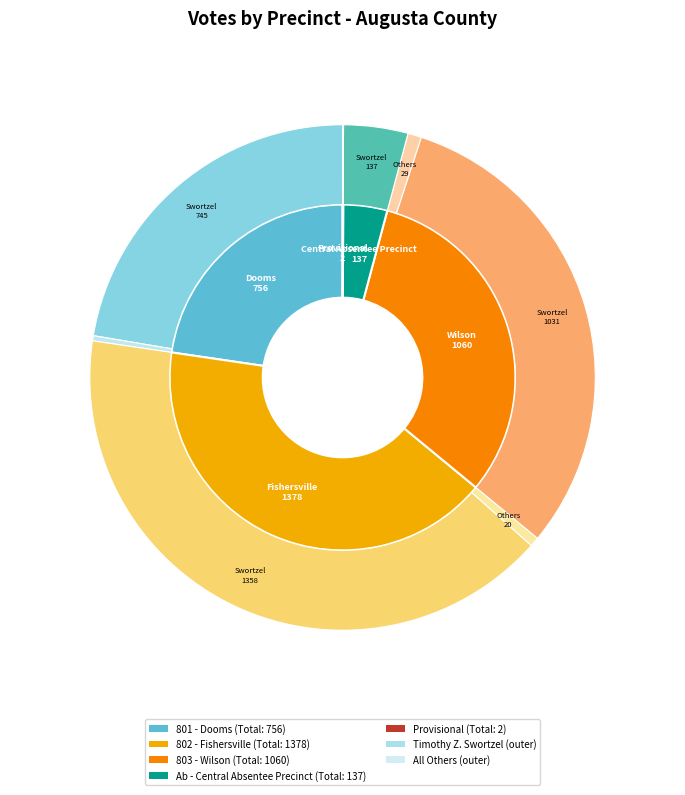

Which series has the widest spread of values?

Timothy Zane Swortzel